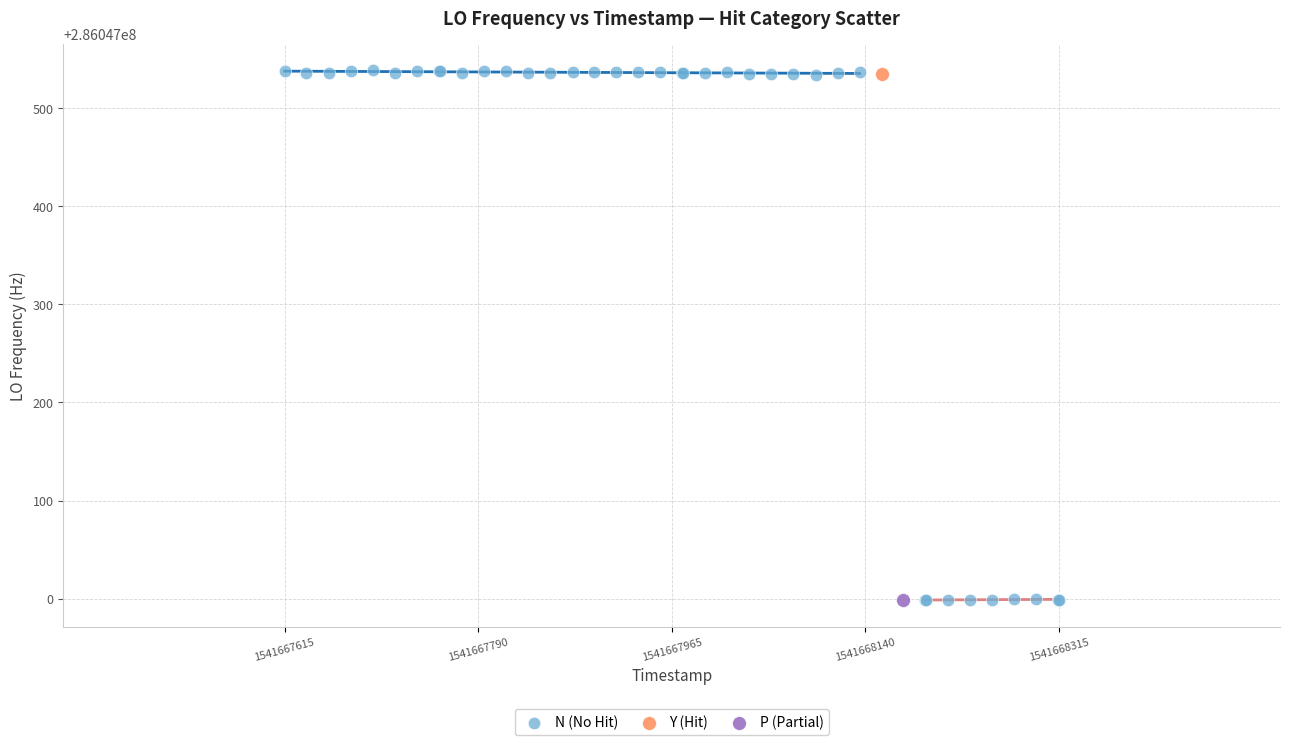

What are all the series names shown in the legend?

N (No Hit), Y (Hit), P (Partial)